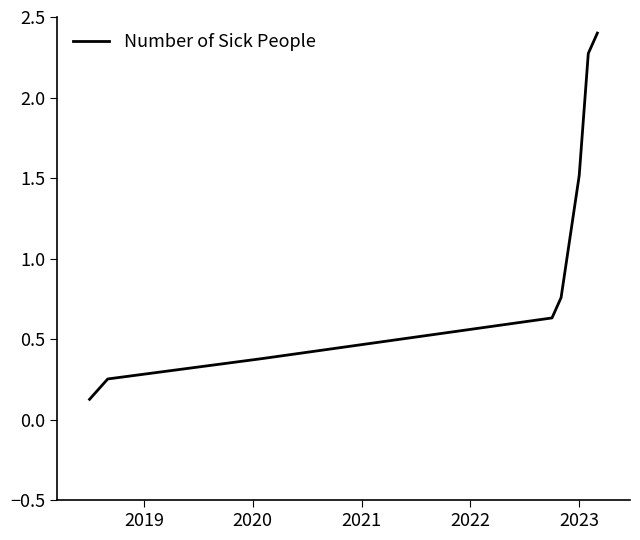

What is the sum of all values?

8.3